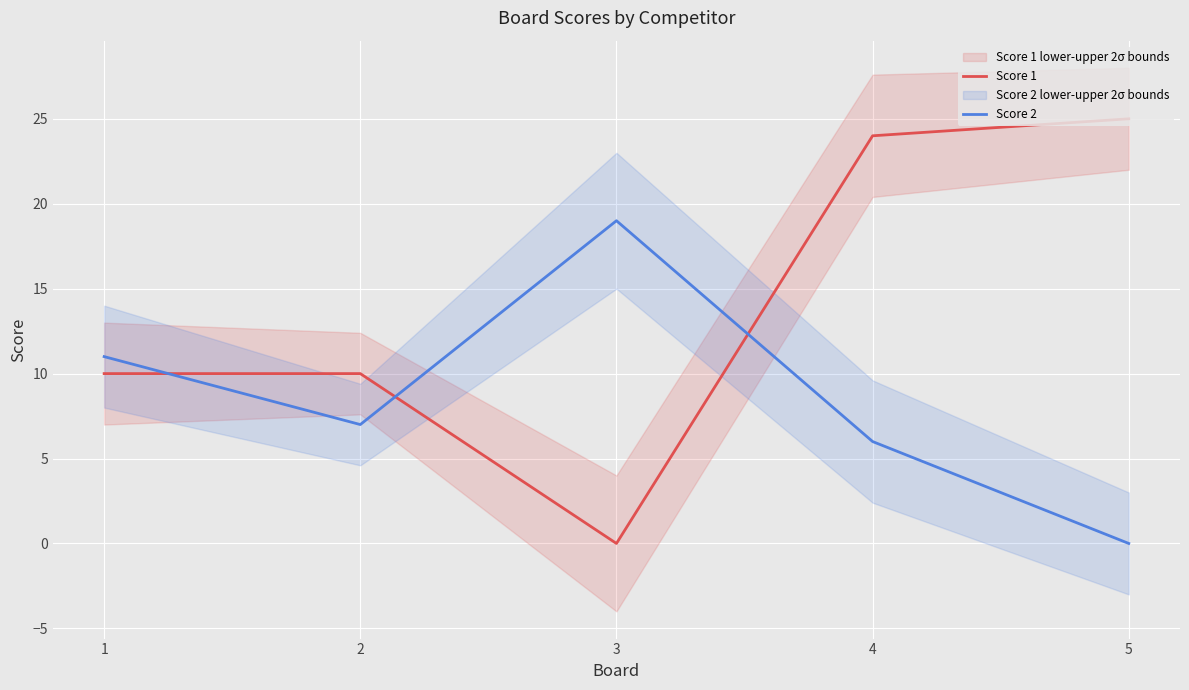

Which series has the largest total across all categories?

Score 1